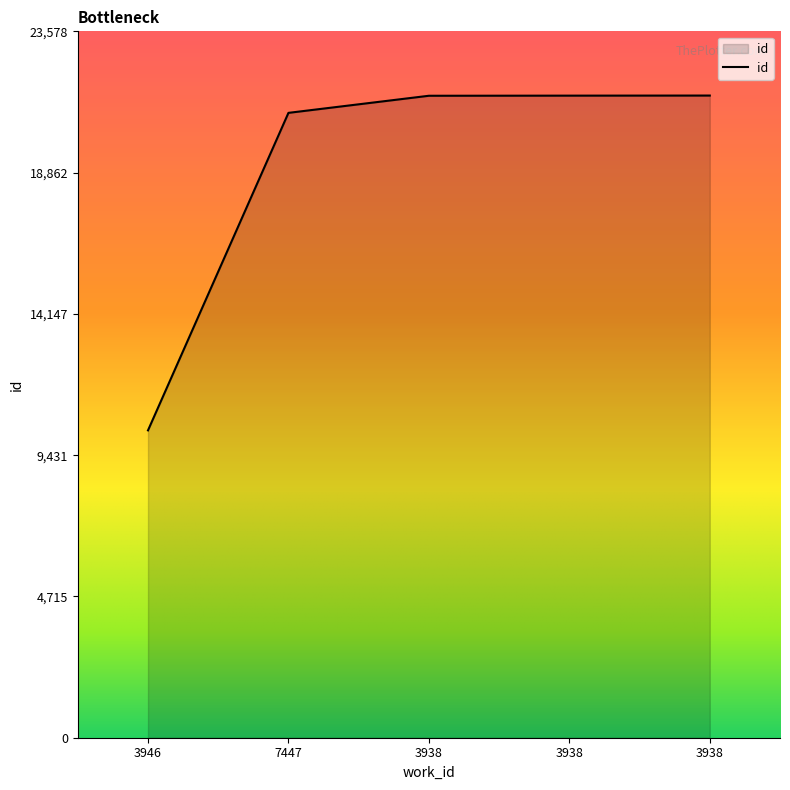

How many lines are shown in the chart?

1